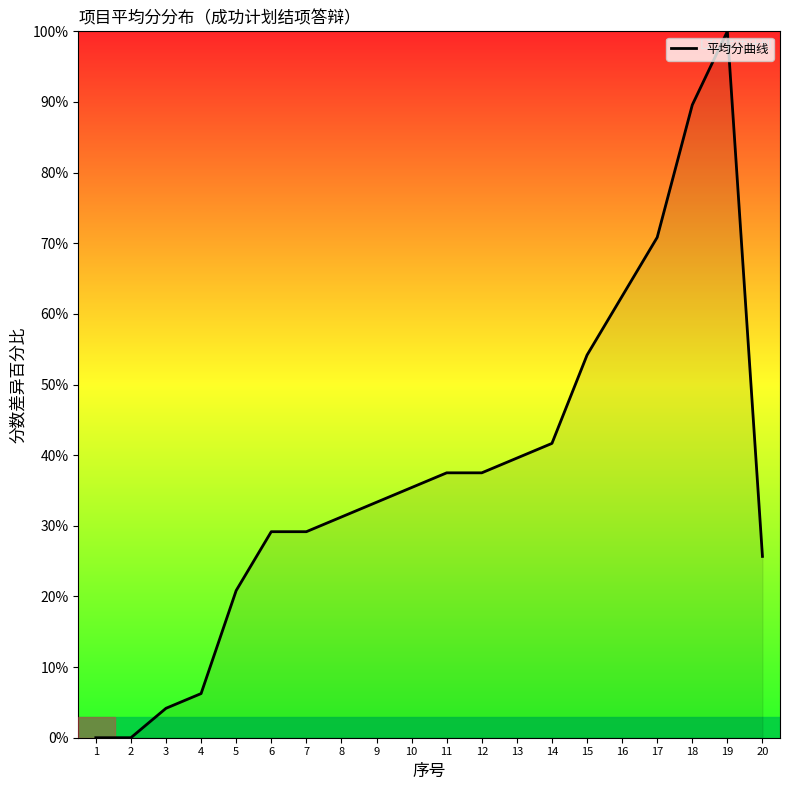

What is the difference between the second highest and minimum values?

89.6